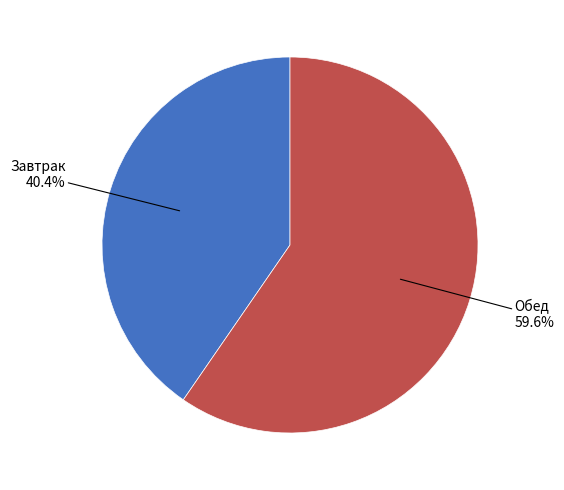

Rank the categories by value from highest to lowest.

Обед, Завтрак